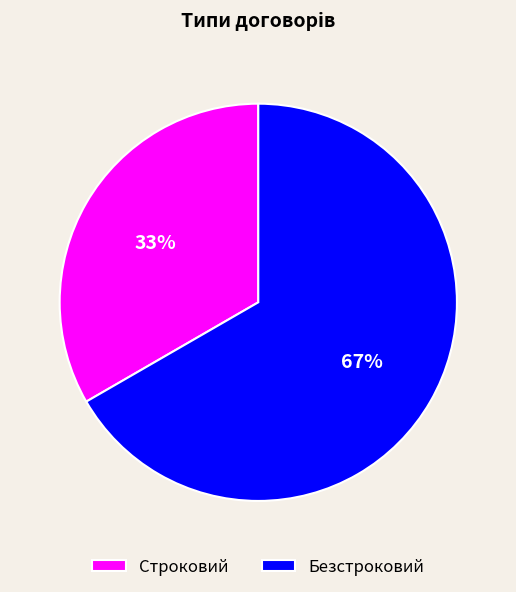

Is it true that Безстроковий is 80% of the pie?

False